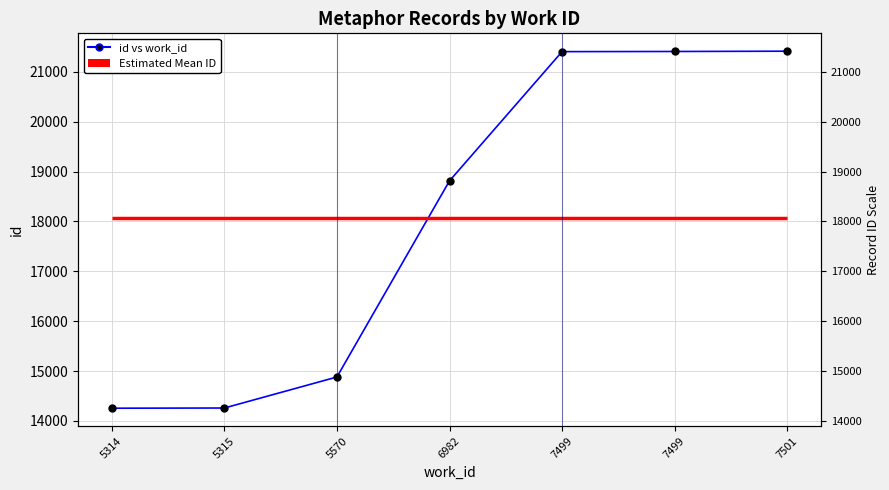

What is the average value?

18063